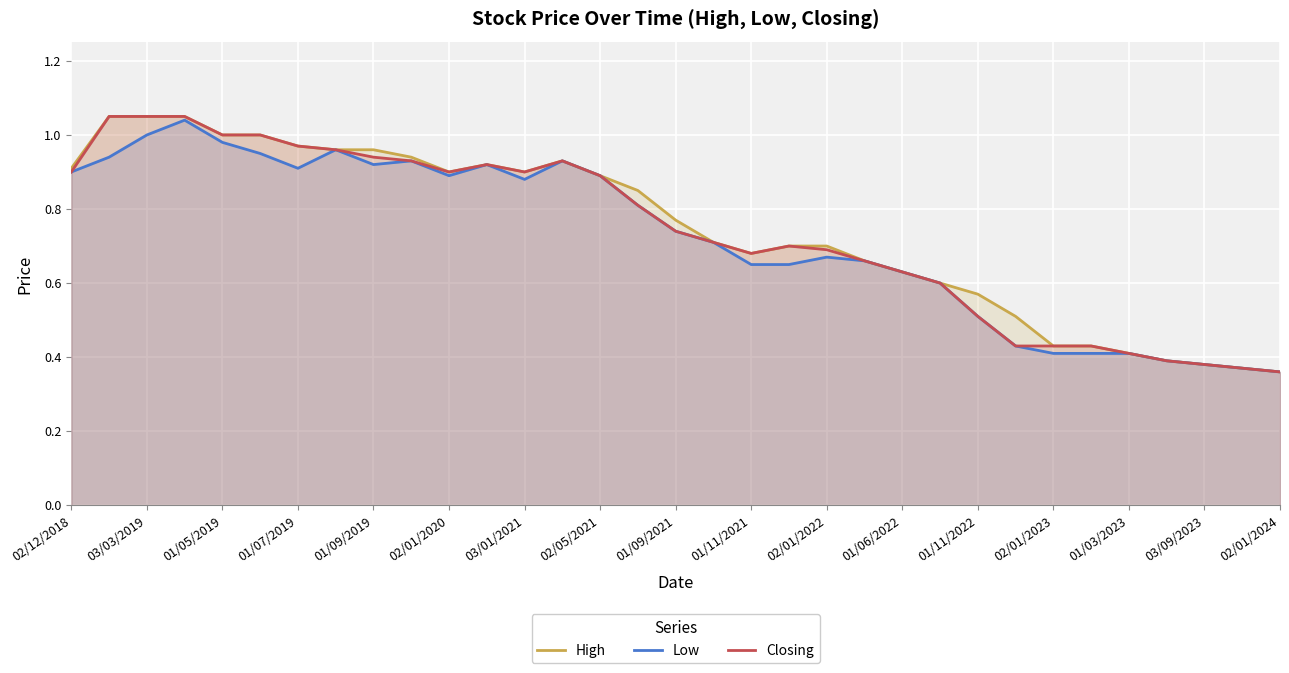

What is the minimum value shown in the chart?

0.4